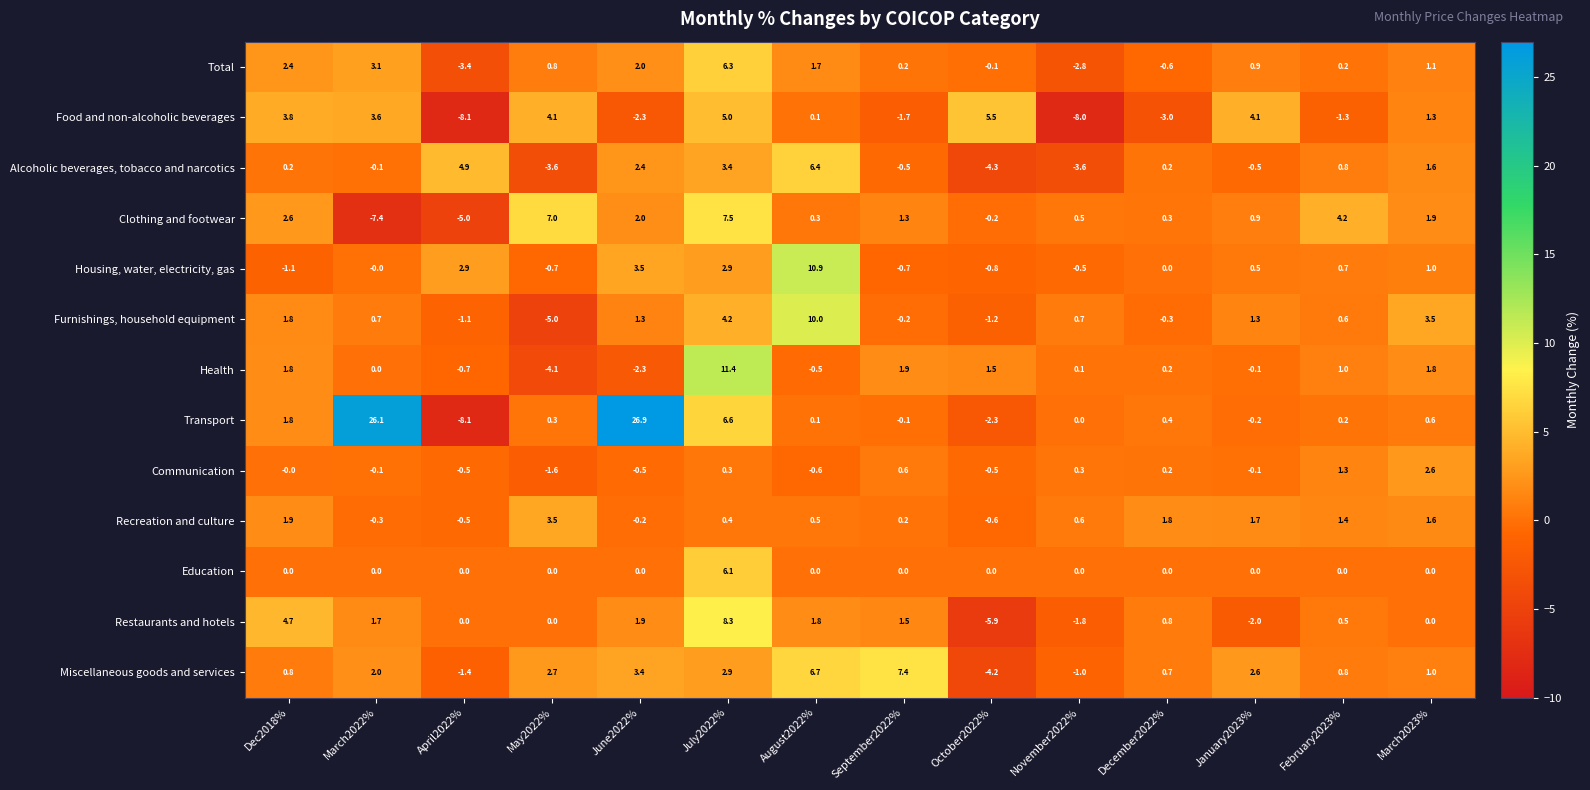

Which series has the widest spread of values?

Transport